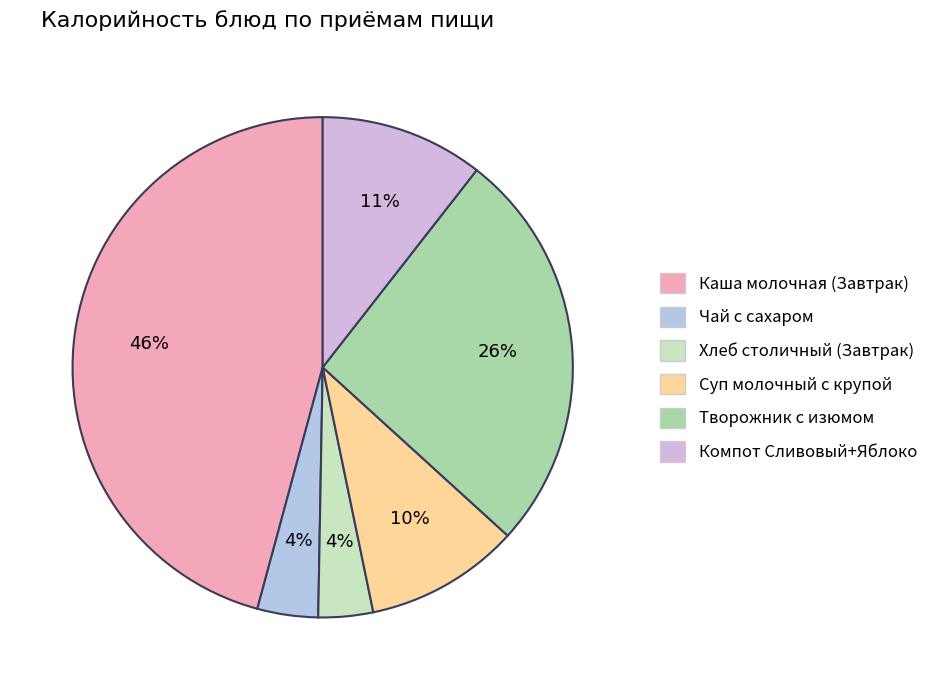

How many slices are in this pie chart?

6